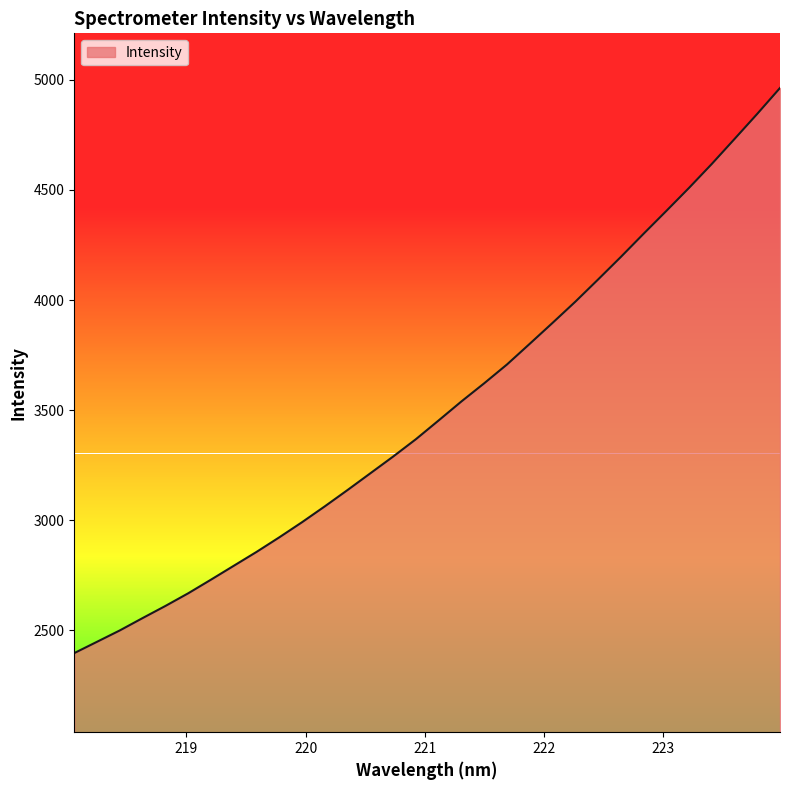

Reading left to right, list all the values displayed in this chart.

2396.0	2447.4	2499.1	2555.1	2610.2	2667.7	2729.6	2792.7	2855.7	2922.1	2990.9	3063.0	3137.2	3213.2	3289.1	3368.0	3453.3	3539.6	3622.0	3707.3	3801.3	3896.1	3992.2	4093.1	4195.5	4300.7	4404.5	4509.4	4618.1	4731.5	4845.7	4963.3